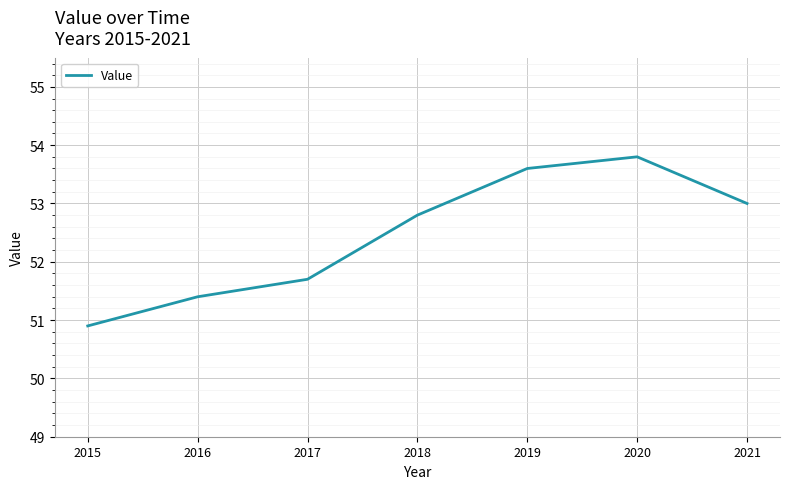

Reading left to right, what are all the values shown in this chart?

50.9	51.4	51.7	52.8	53.6	53.8	53.0